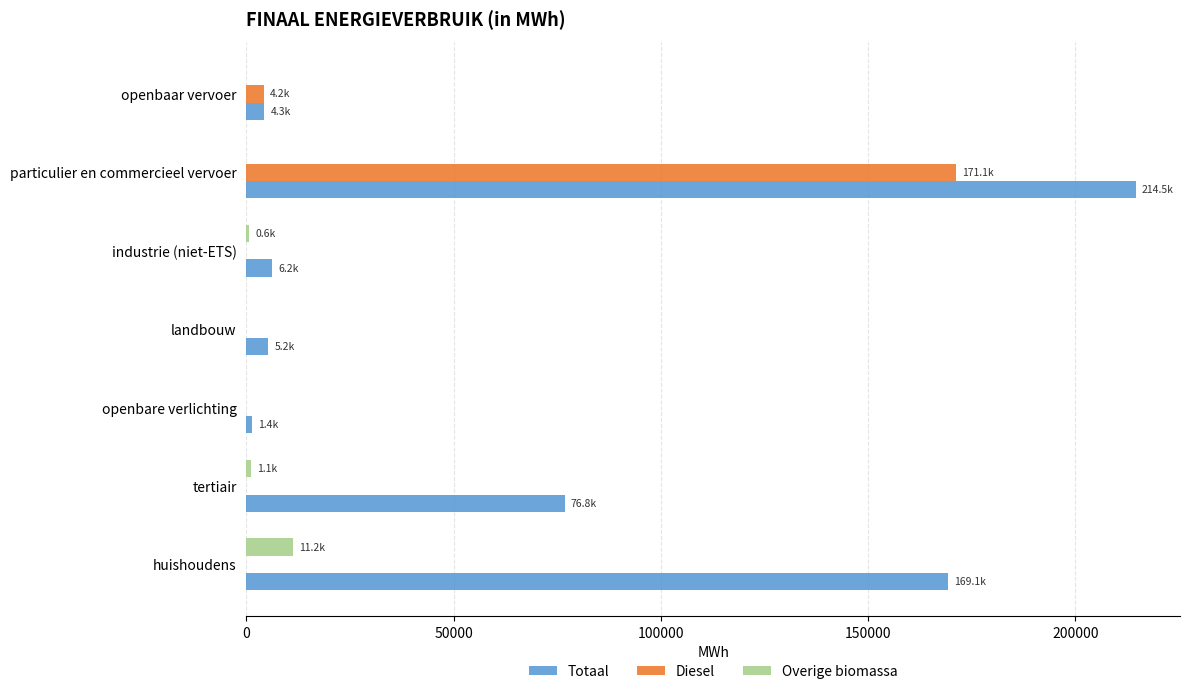

How many series are shown in this chart?

3